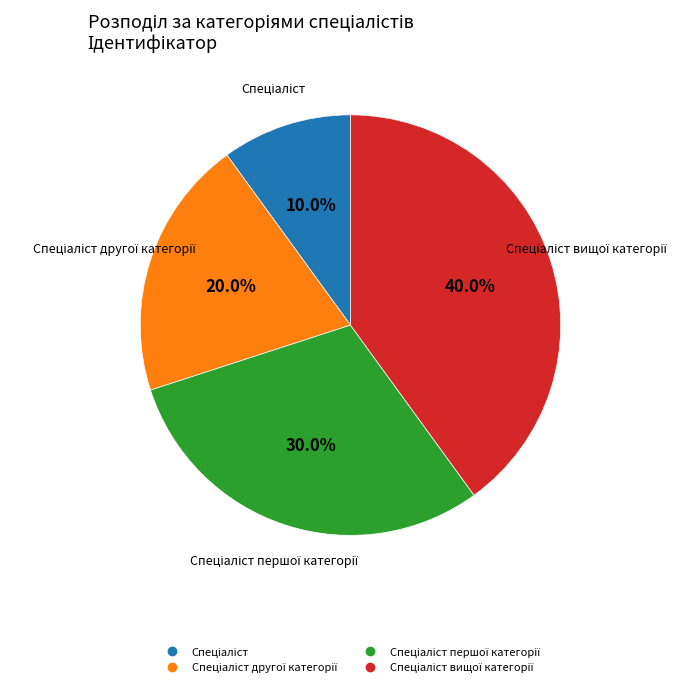

How many slices are in this pie chart?

4